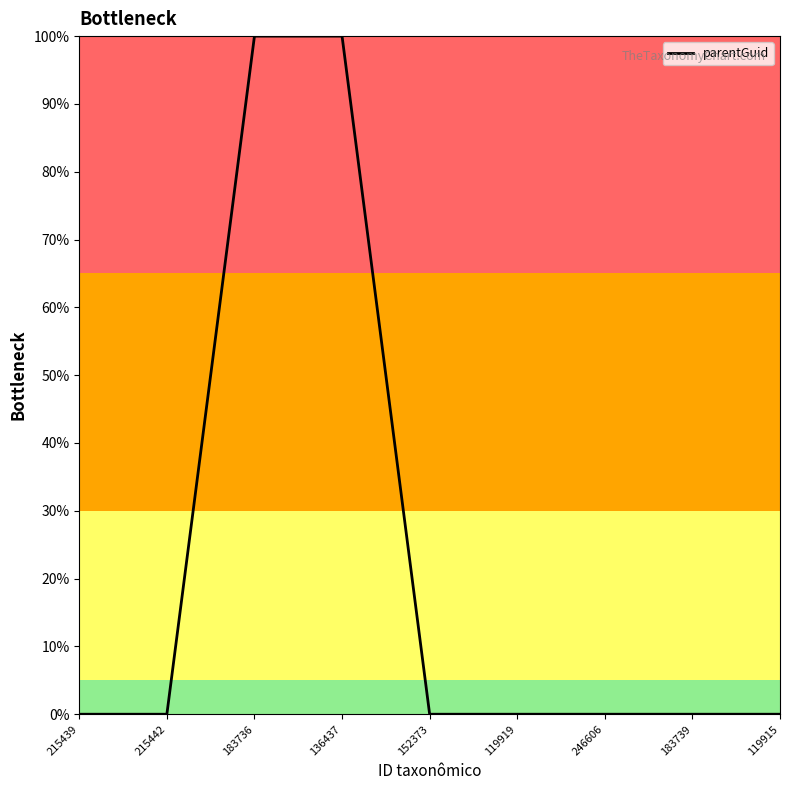

What is the change in value from 215439 to 136437?

+100